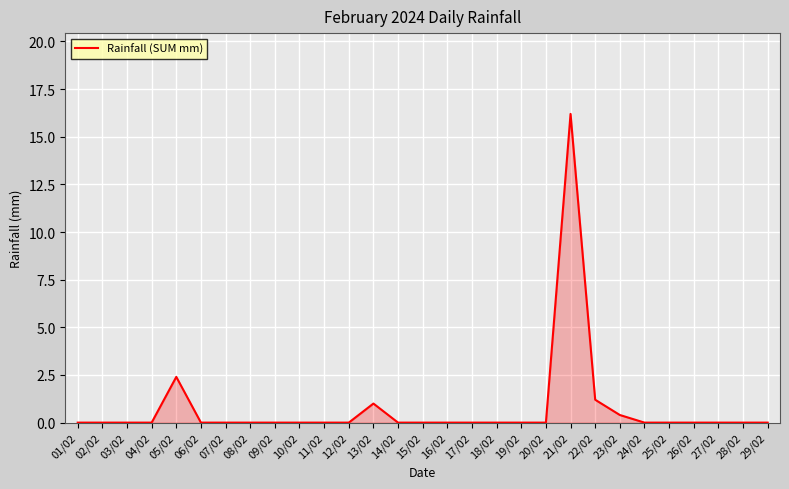

The chart shows a value of 0.0 at 11/02. True or false?

True